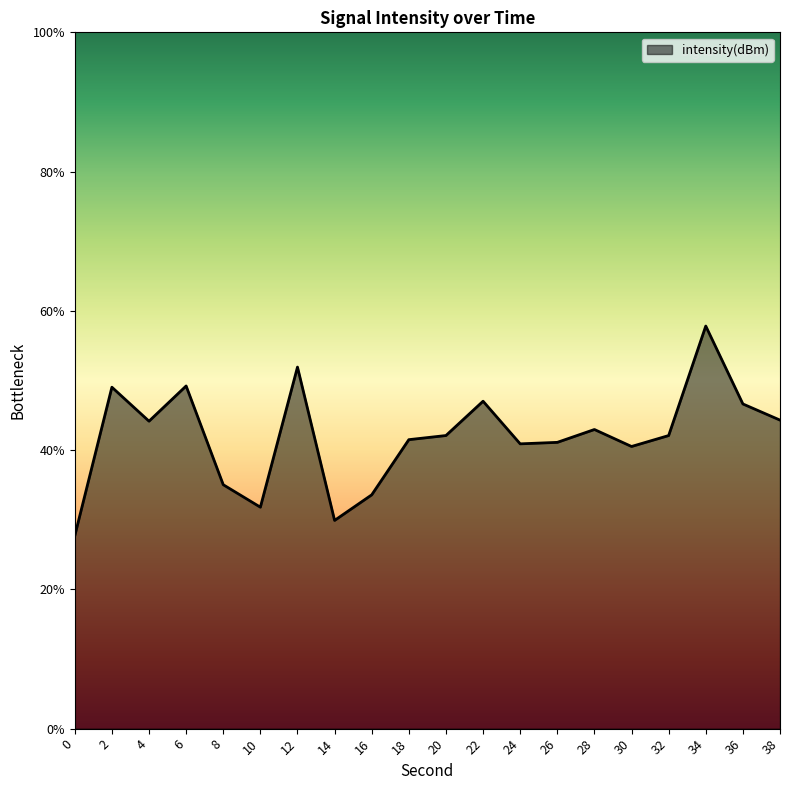

List the labels in order of value, smallest first.

0, 14, 10, 16, 8, 30, 24, 26, 18, 32, 20, 28, 4, 38, 36, 22, 2, 6, 12, 34